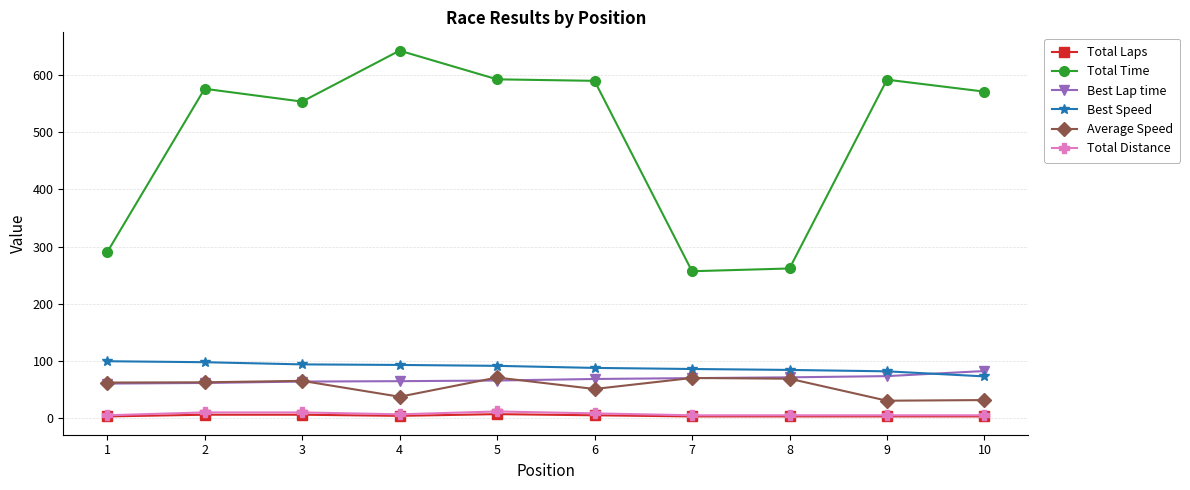

Which series has the widest spread of values?

Total Time